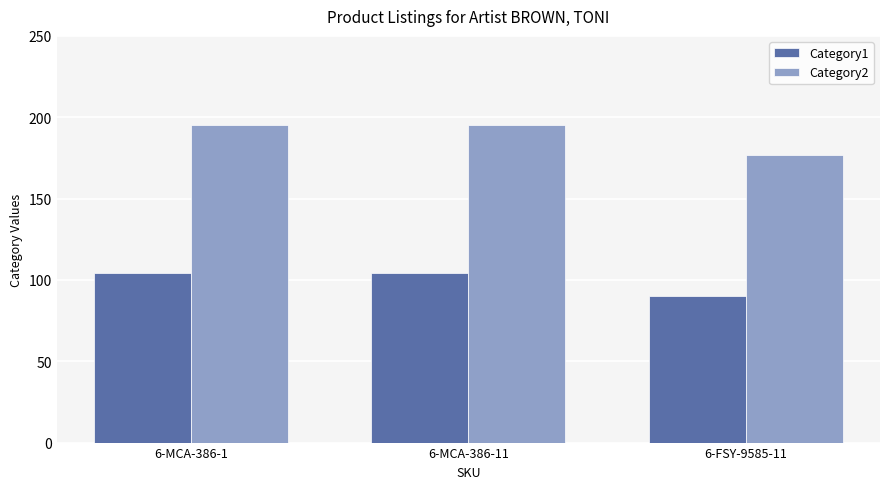

Rank the series by their average value, from lowest to highest.

Category1, Category2